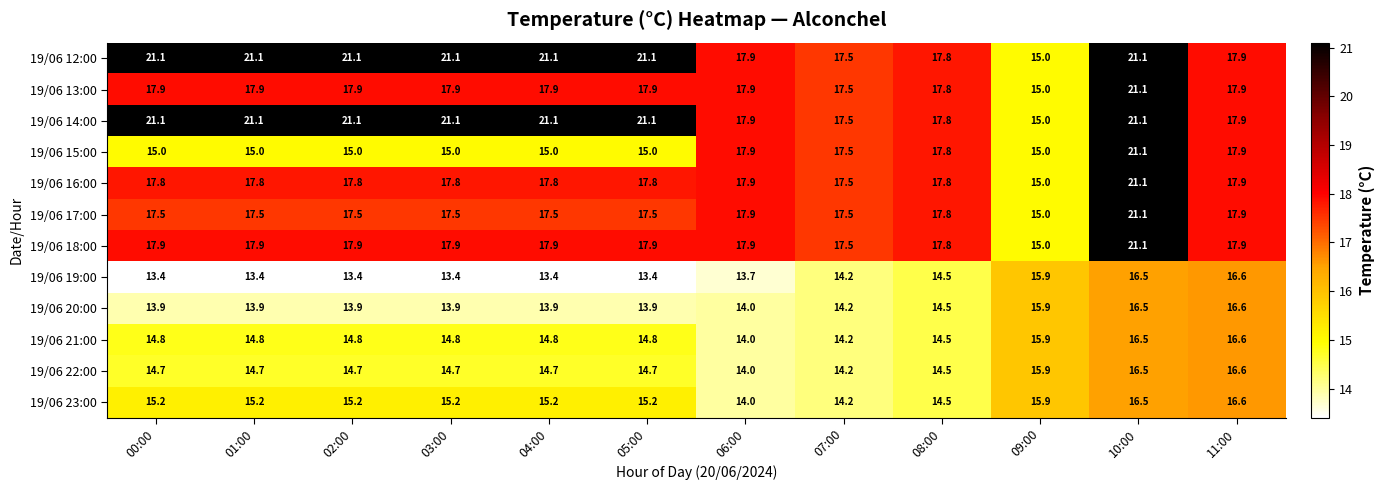

Count the number of categories in the chart.

12